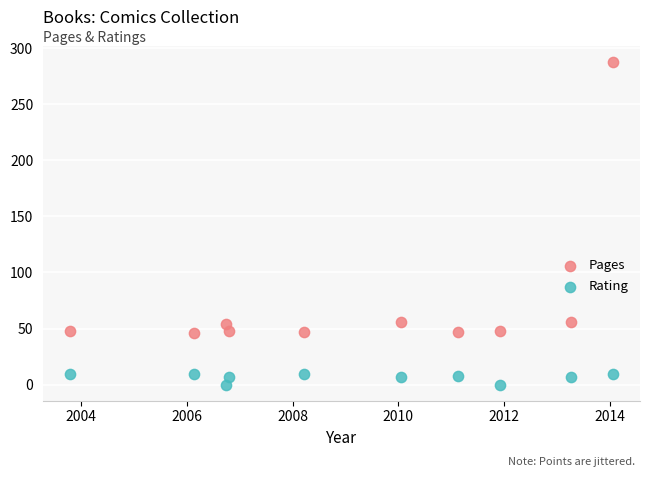

Across all data points, what is the range of Y values (max minus min)?

288